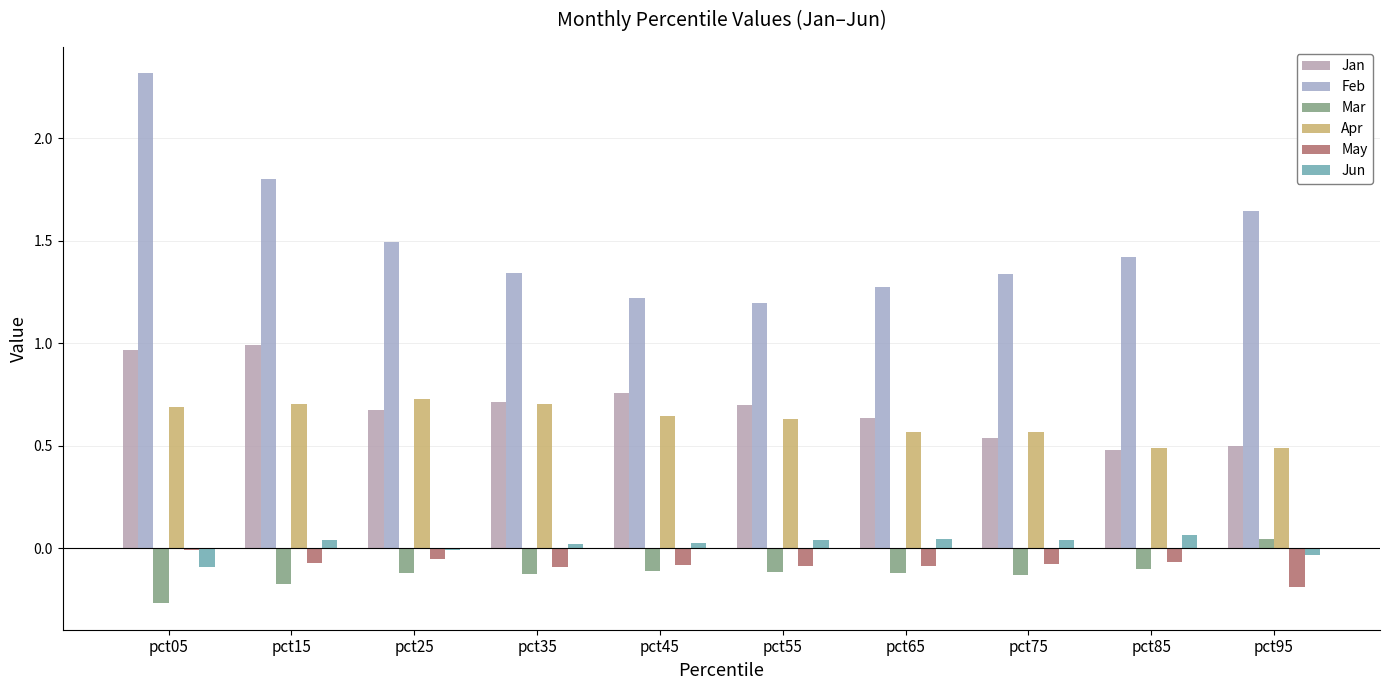

Are the bars horizontal?

No